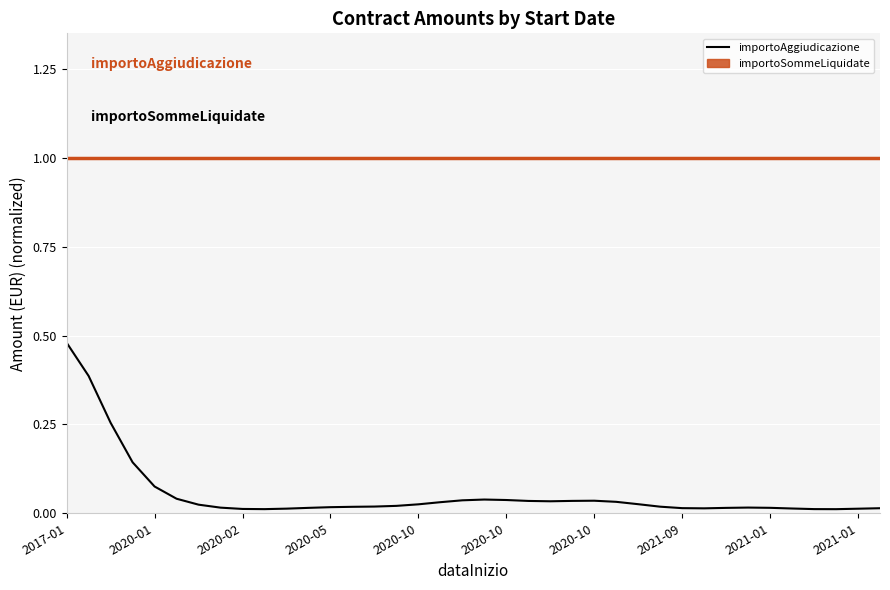

How many interior local peaks (higher than both neighbors) does the data have?

3